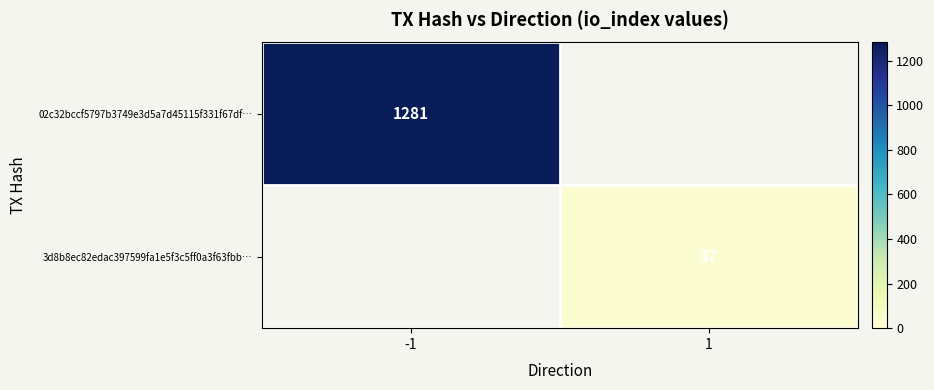

The 02c32bccf5797b3749e3d5a7d45115f331f67df… series shows 1281 at -1. True or false?

True